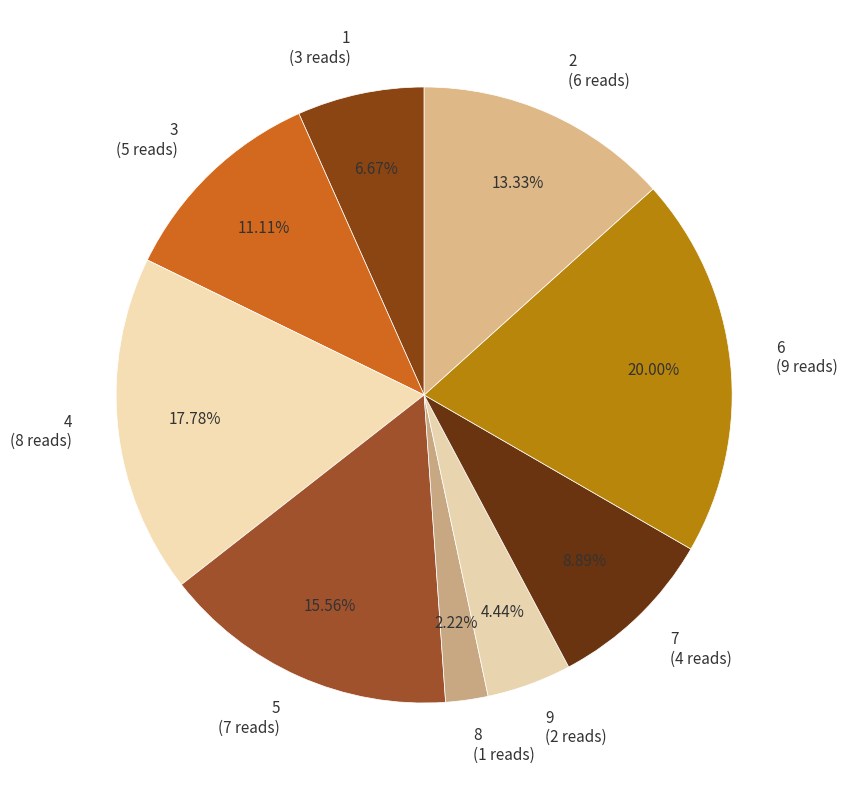

The 3 slice represents 1% of the pie. True or false?

False